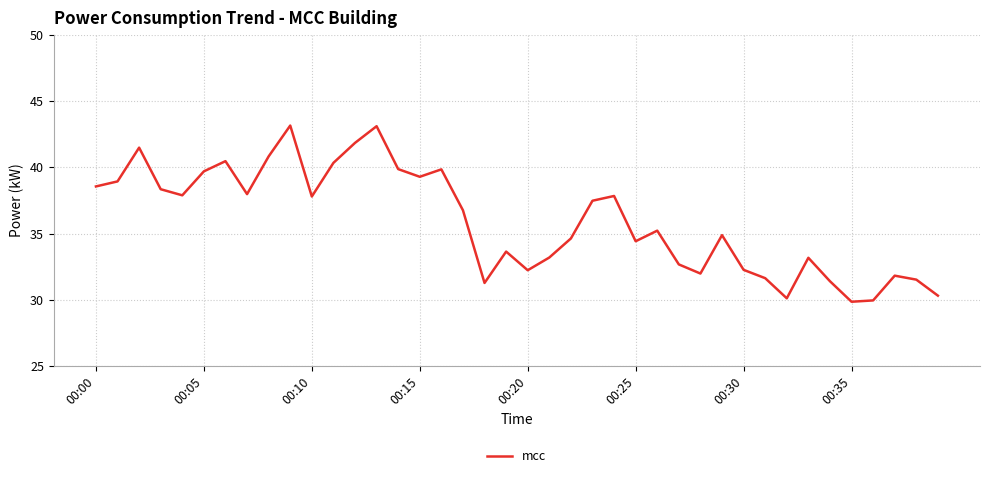

What is the maximum value shown in the chart?

43.2